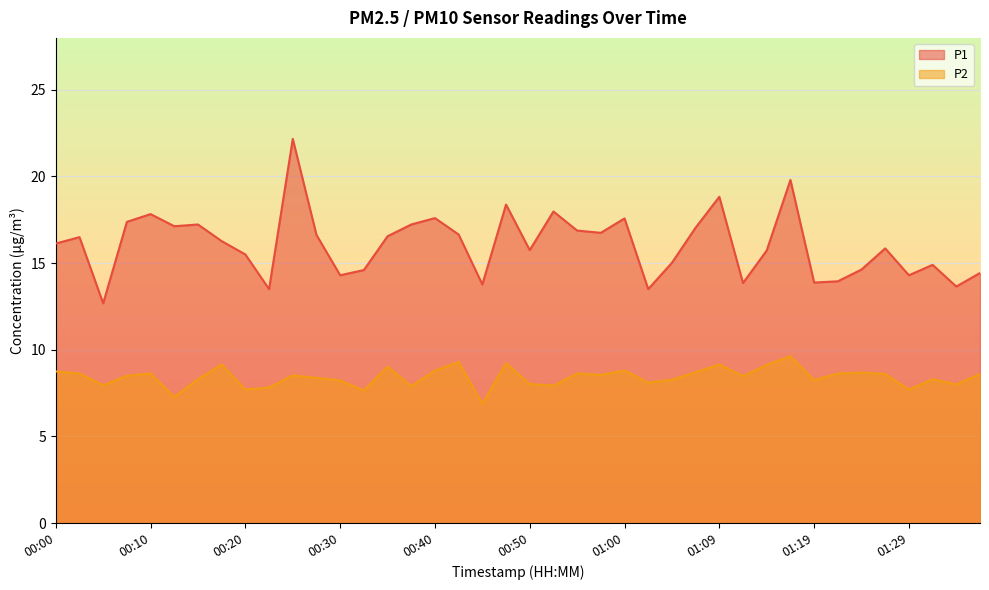

Is it true that P1 equals 13.5 at 01:02?

True